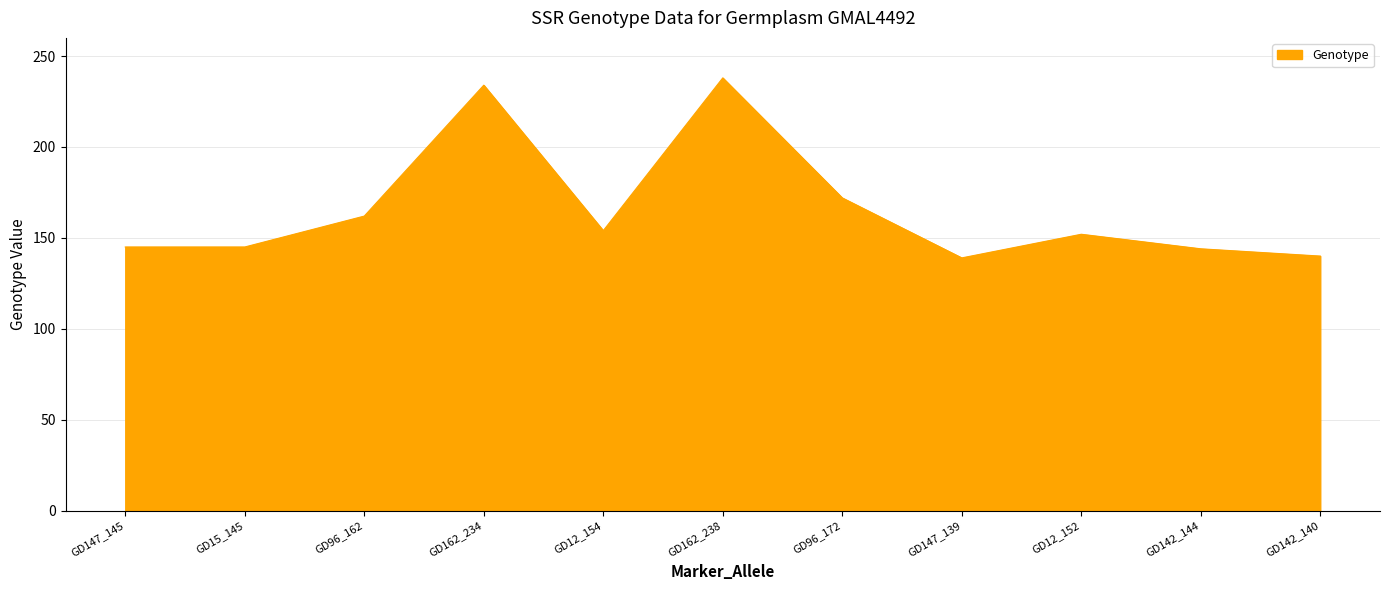

At which label is the value closest to 188?

GD96_172